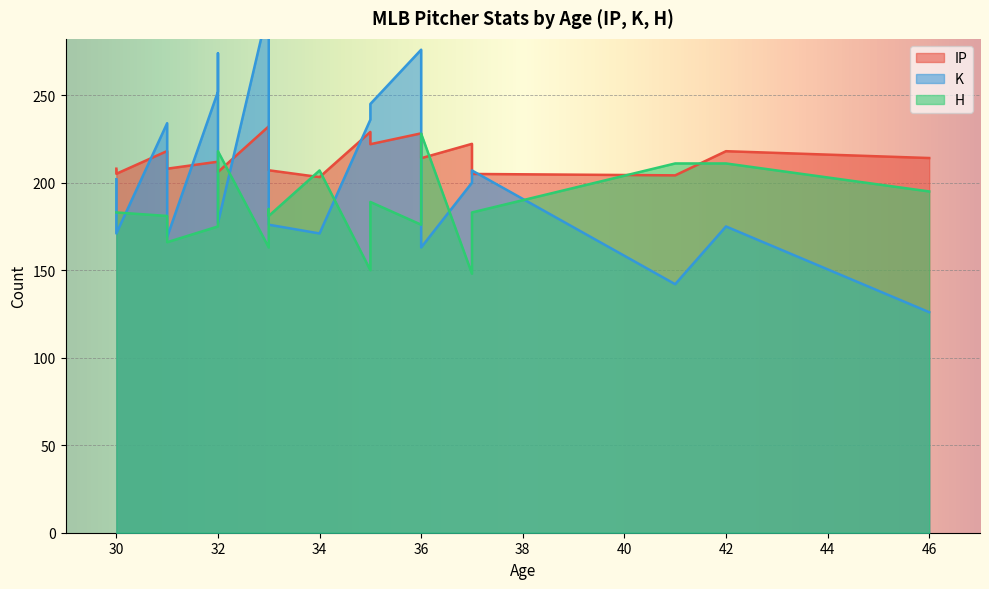

What is the difference between the maximum and minimum values in the IP series?

29.0